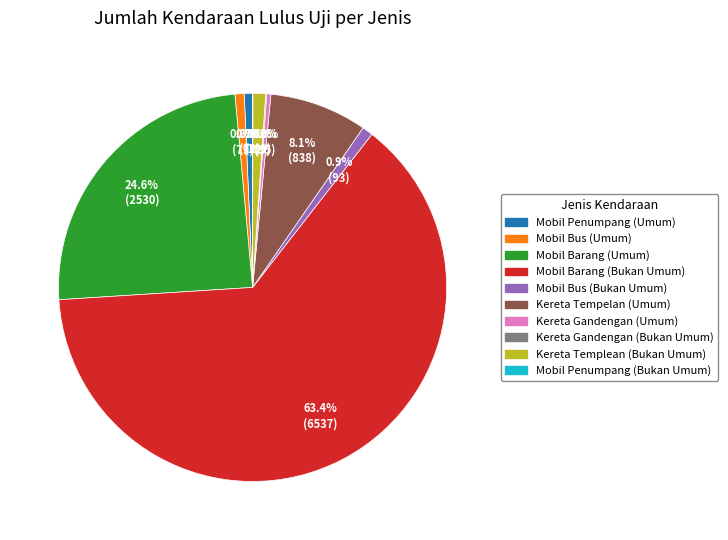

Which slice is the largest?

Mobil Barang (Bukan Umum)